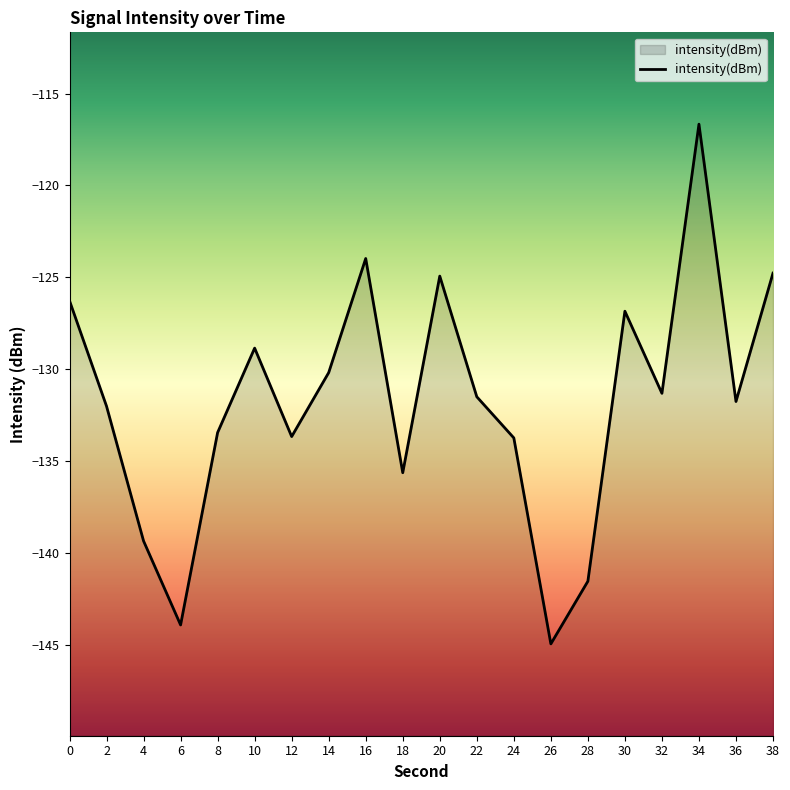

Where is the data nearest to the value -130?

14